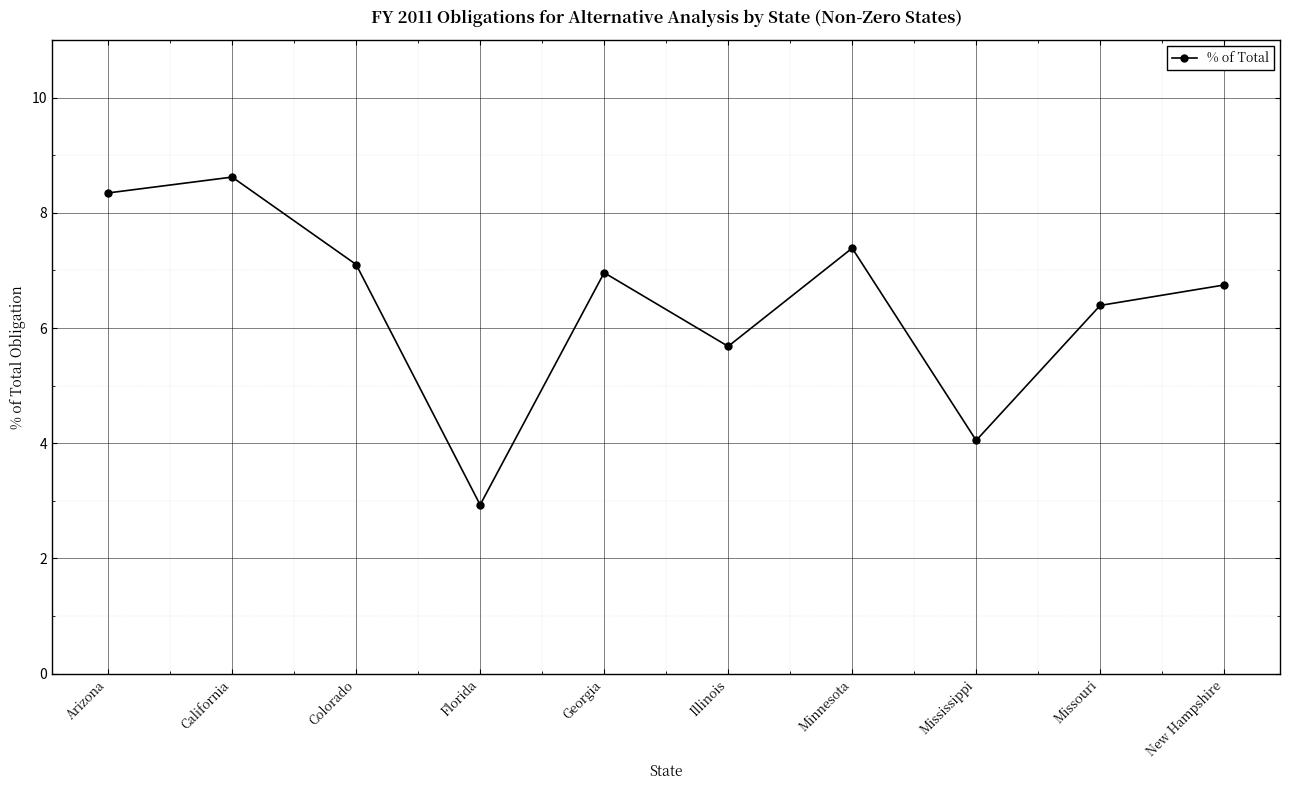

How many points are lower than both their immediate neighbors (excluding endpoints)?

3